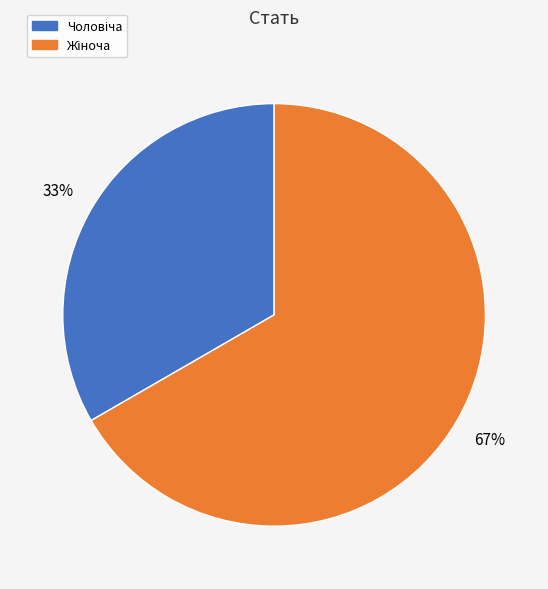

To the nearest percent, what is the average slice percentage?

50%